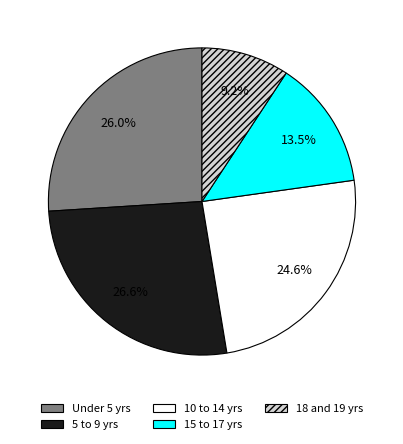

Is there a majority slice in this chart?

No